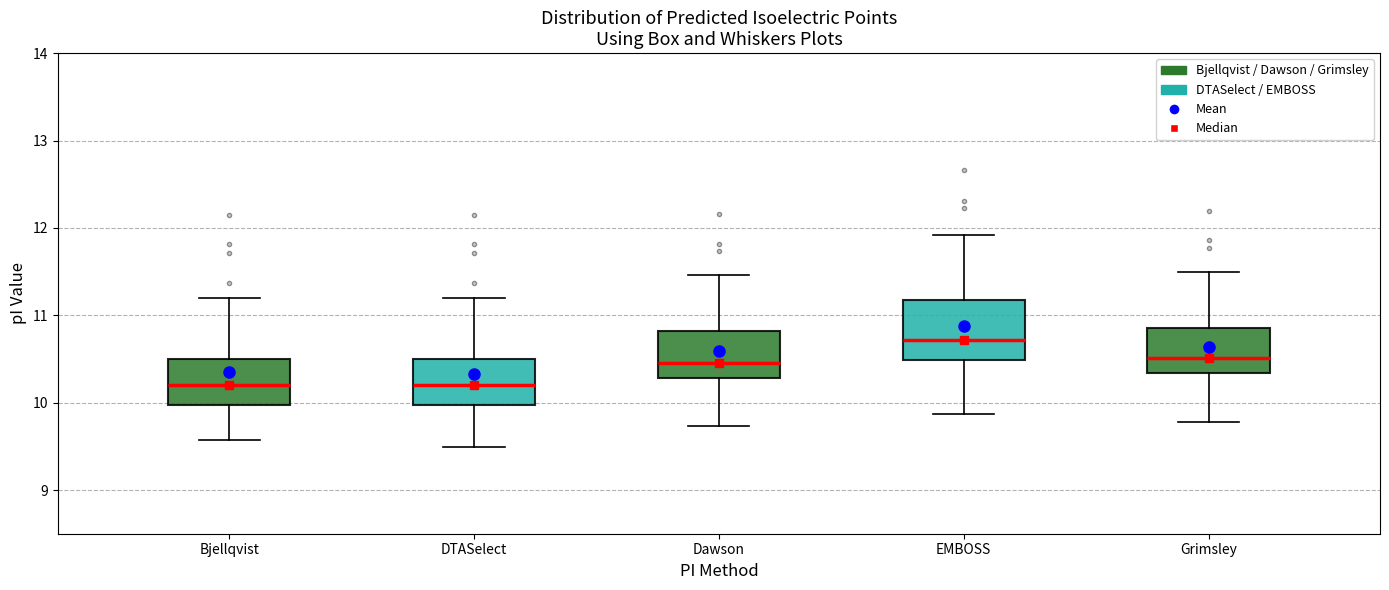

Comparing the boxes themselves (not the whiskers), which one is the tallest?

EMBOSS